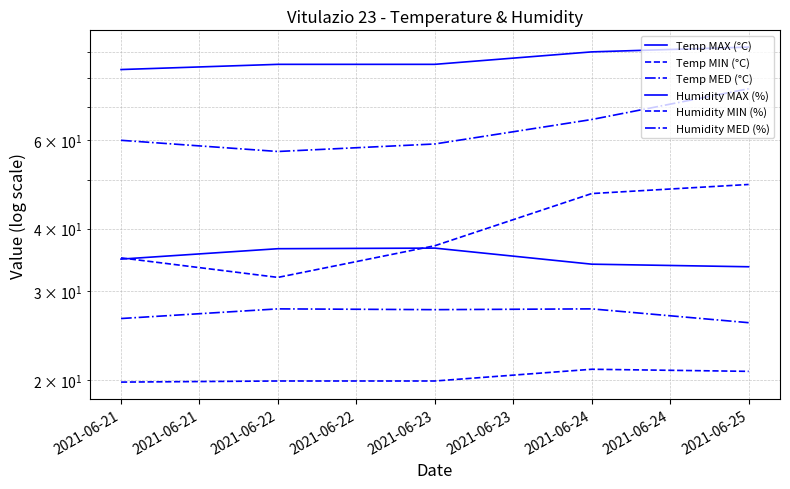

Reading right to left, what are all the values shown in this chart?

Temp MAX (°C): 33.6	34.0	36.6	36.5	34.8
Temp MIN (°C): 20.8	21.0	19.9	19.9	19.8
Temp MED (°C): 26.0	27.7	27.6	27.7	26.5
Humidity MAX (%): 92.0	90.0	85.0	85.0	83.0
Humidity MIN (%): 49.0	47.0	37.0	32.0	35.0
Humidity MED (%): 76.0	66.0	59.0	57.0	60.0